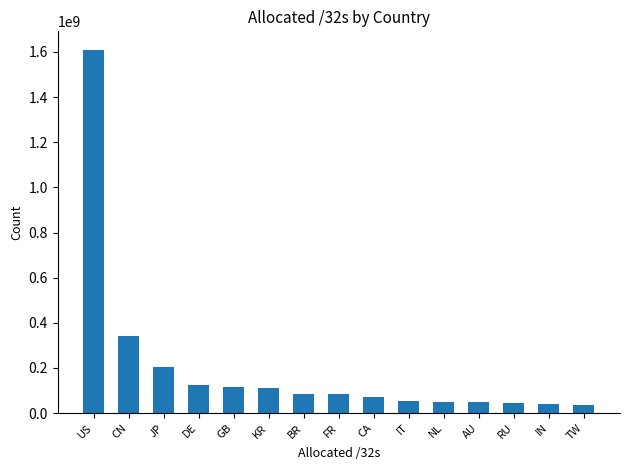

Which label corresponds to the largest value in the chart?

US